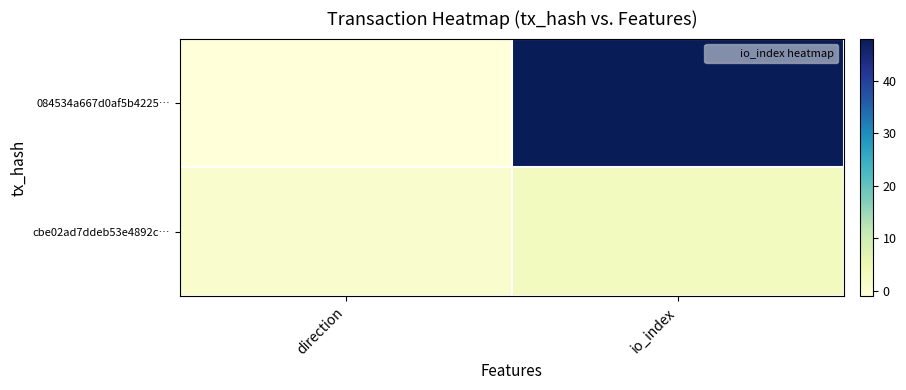

Reading left to right, list all the values displayed in this chart.

084534a667d0af5b4225…: direction=-1	io_index=48
cbe02ad7ddeb53e4892c…: direction=1	io_index=3